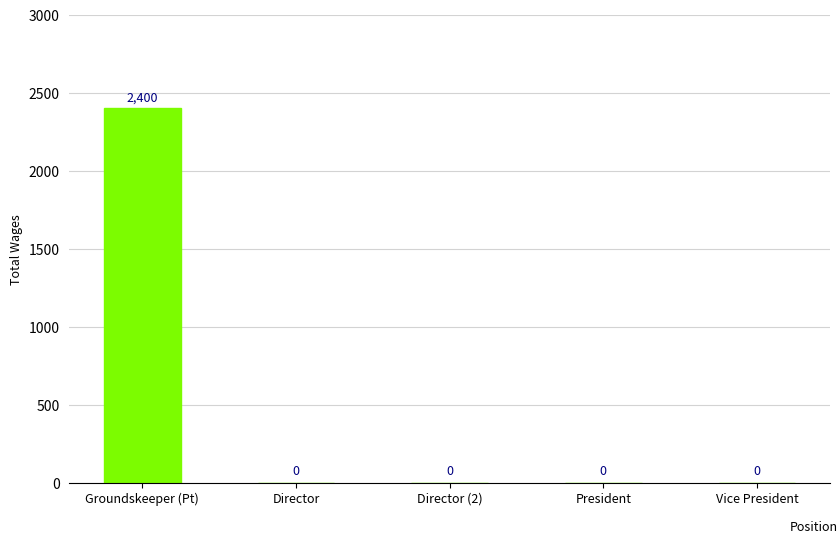

What is the sum of the values at Vice President and Groundskeeper (Pt)?

2400